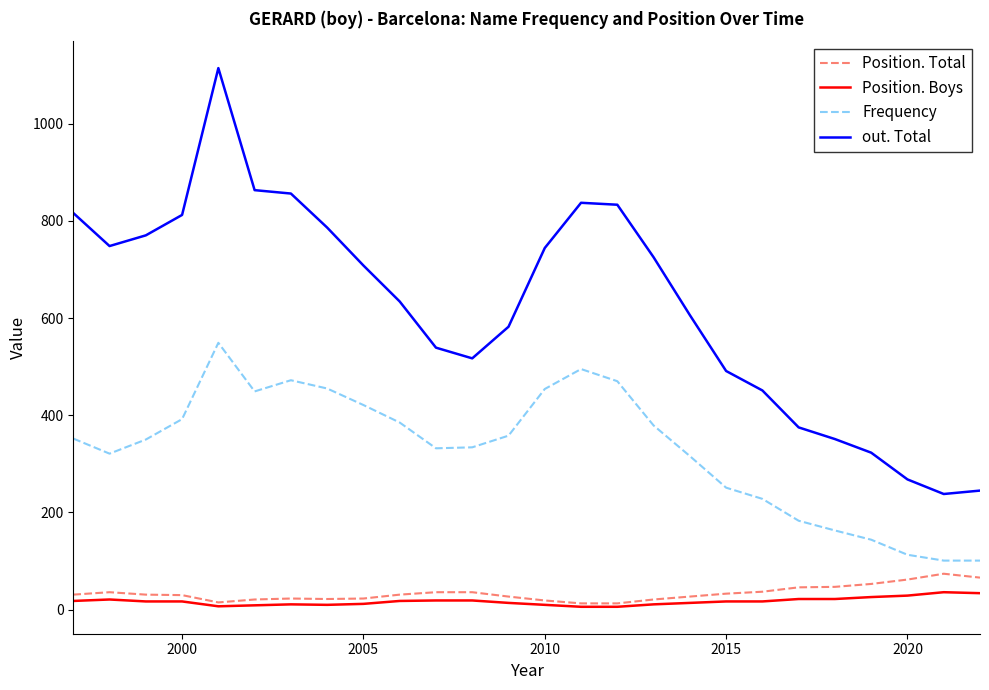

Which series has the largest total across all categories?

out. Total